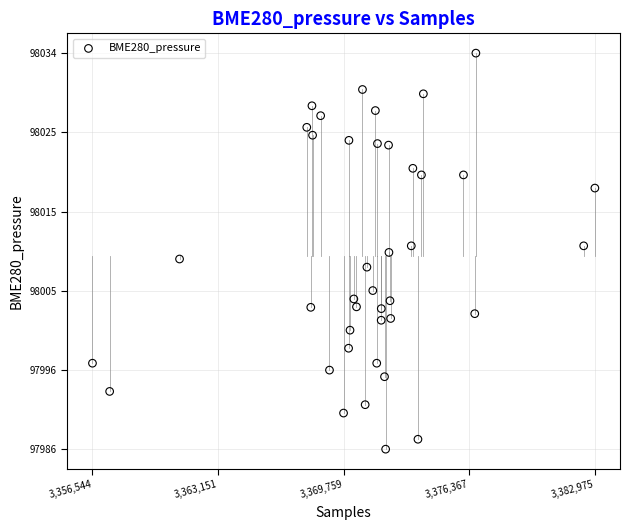

What is the range of X values (max minus min)?

26431.0